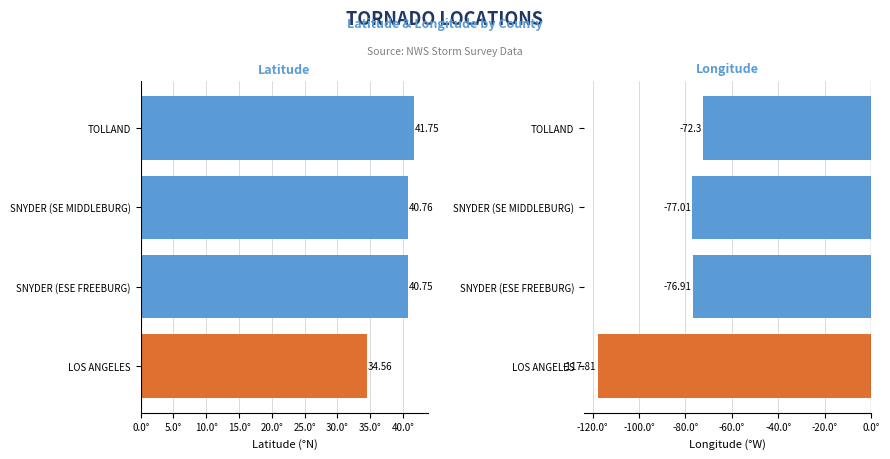

What are all the series names shown in the legend?

Lat, Lon